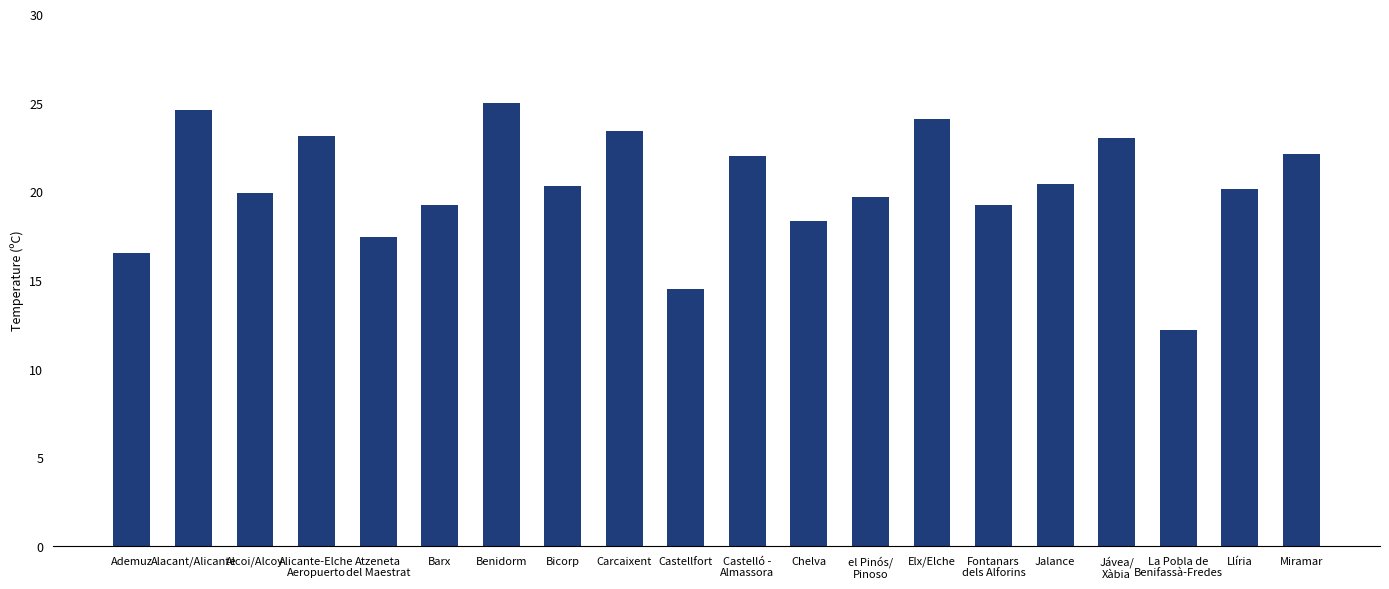

True or false: the data shows 9.2 at Fontanars
dels Alforins.

False